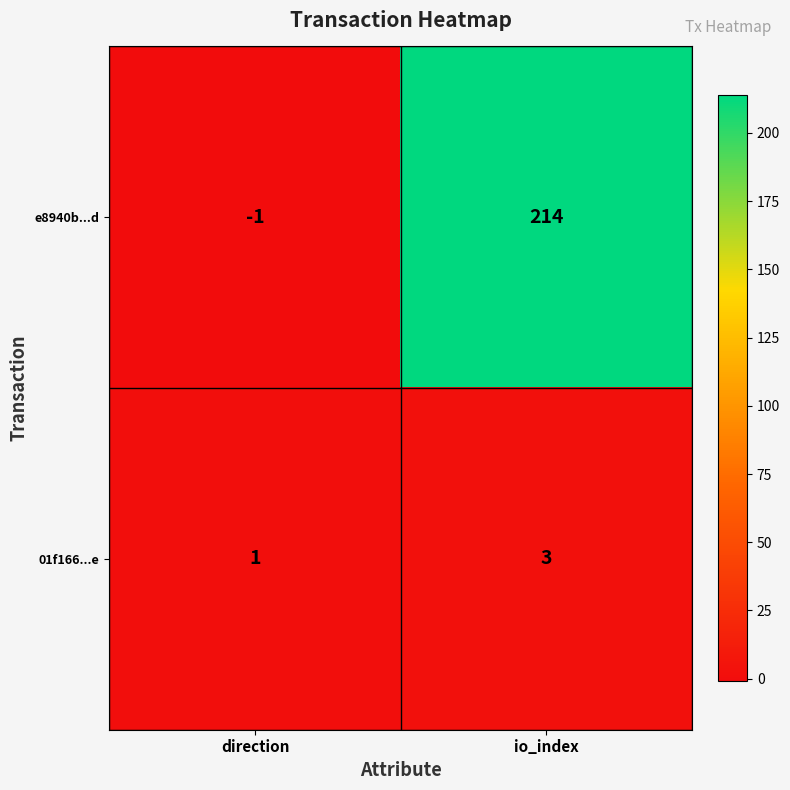

What is the sum of the 01f166...e values at direction and io_index?

4